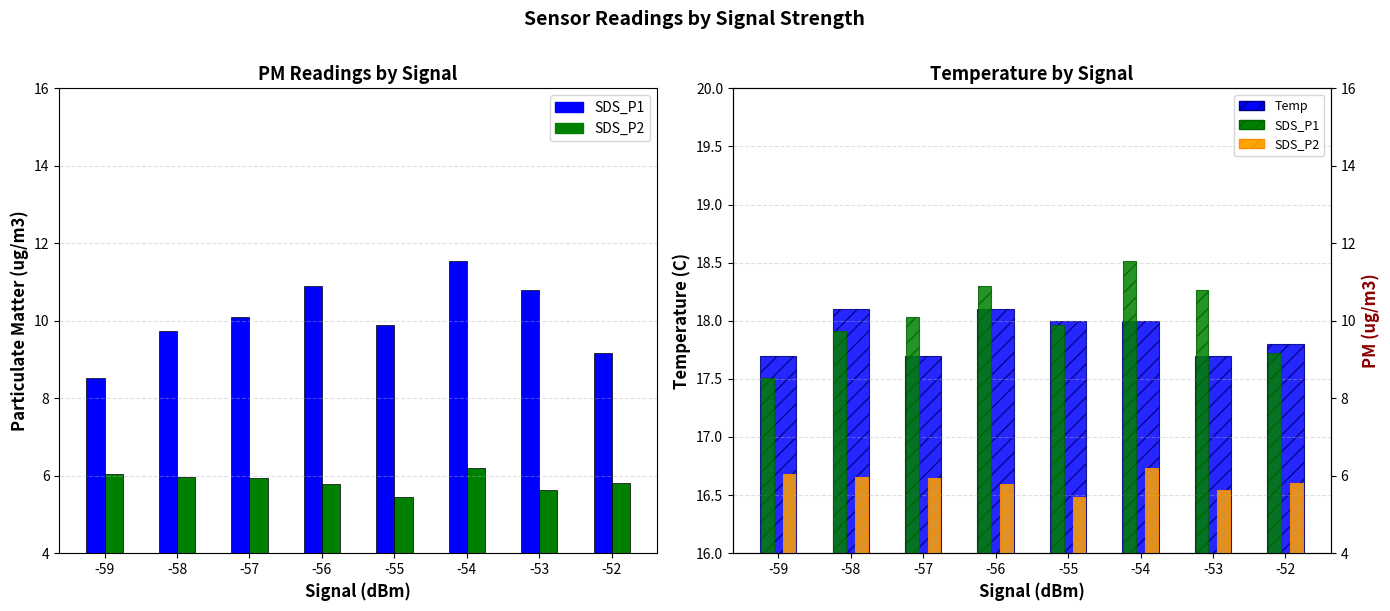

At which label does Temp reach its minimum?

-59